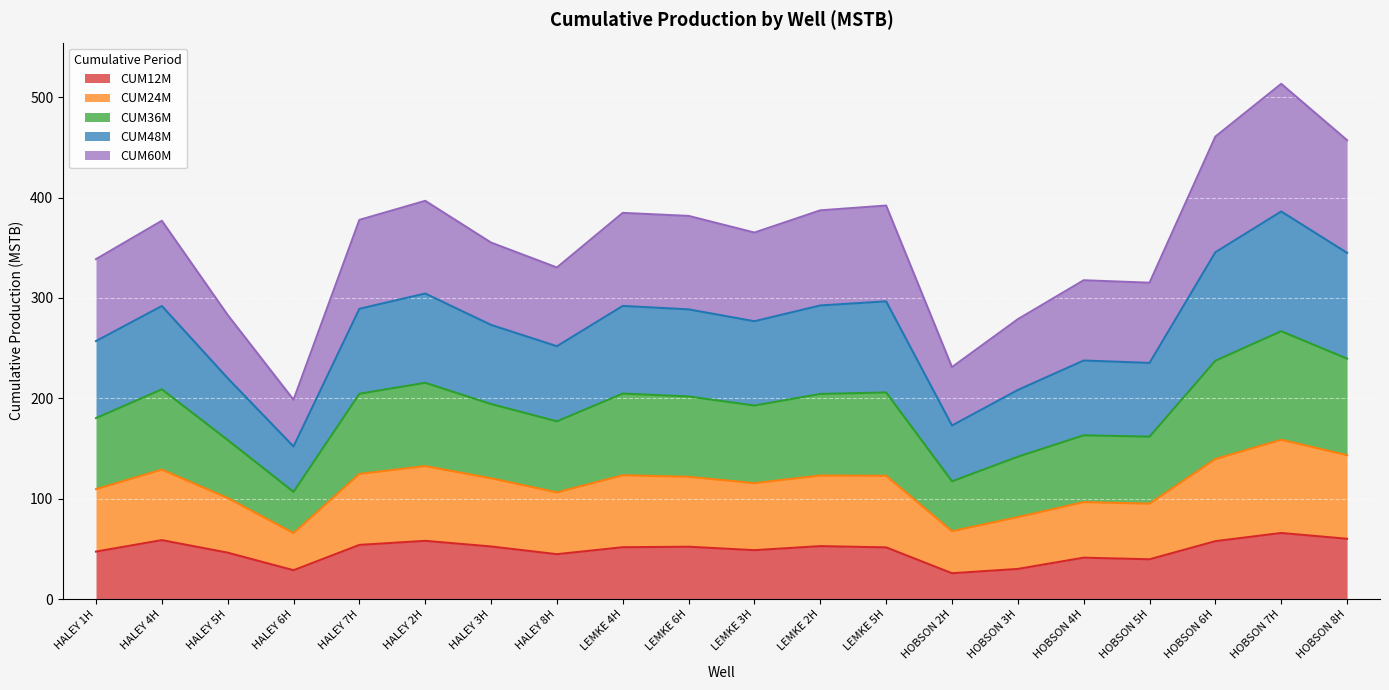

What is the total value across all series at HALEY 8H?

330.3